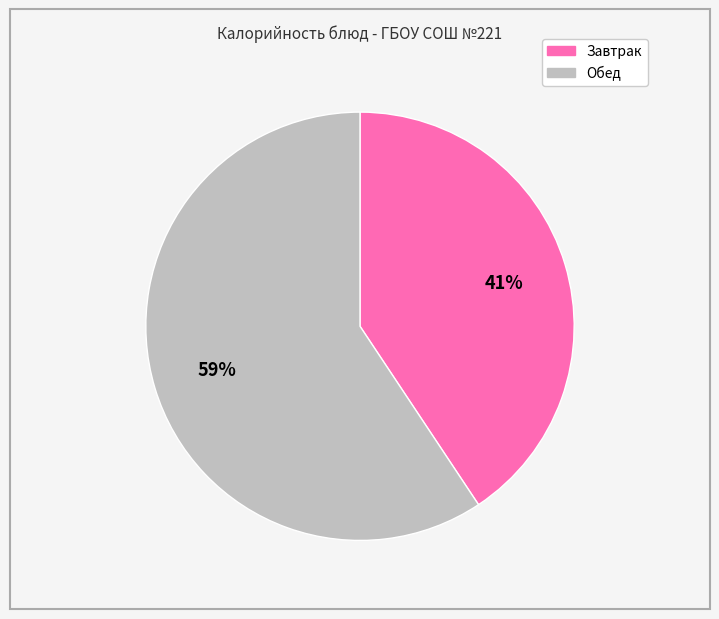

Is there a majority slice in this chart?

Yes